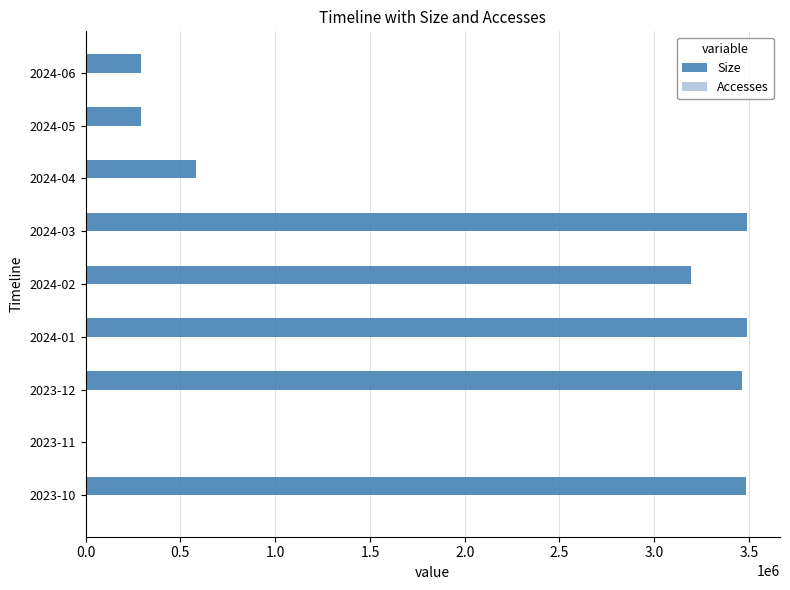

What is the sum of all Size values?

18281509